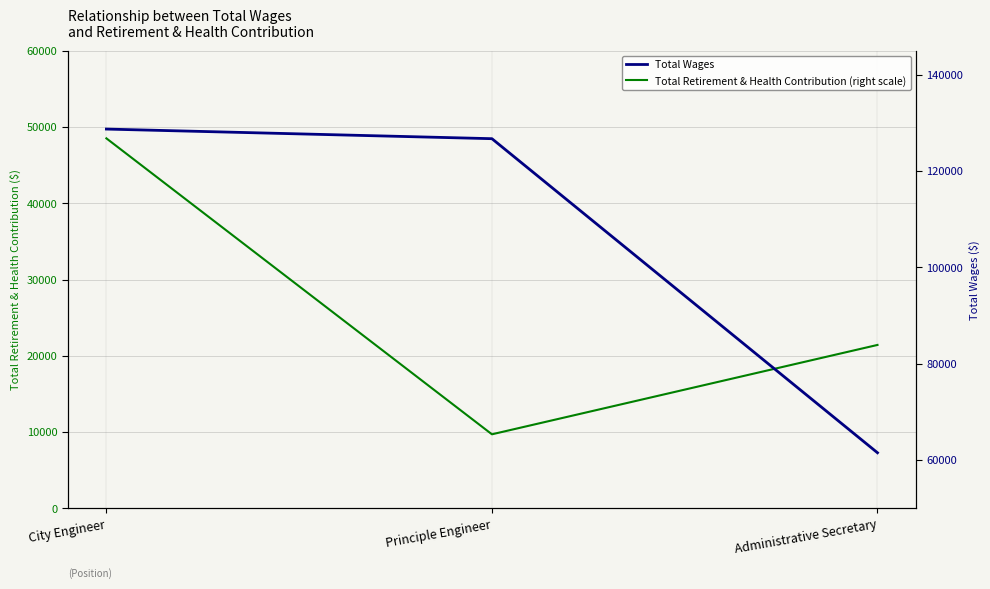

Which series has the widest spread of values?

Total Wages